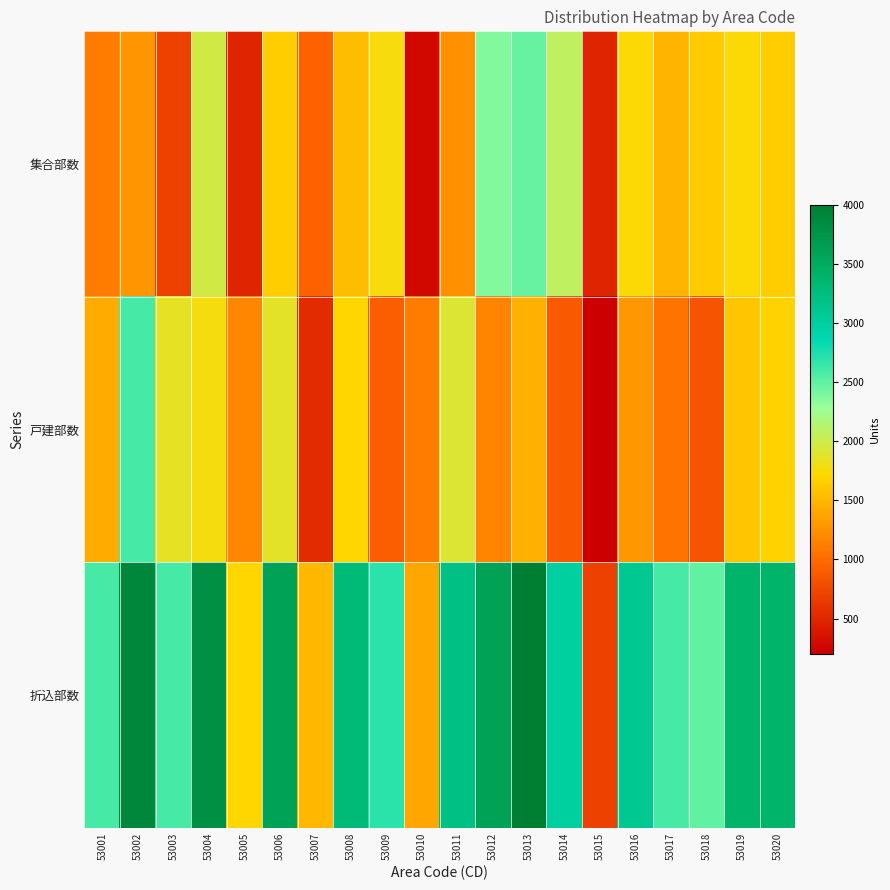

What is the greatest value displayed?

4000